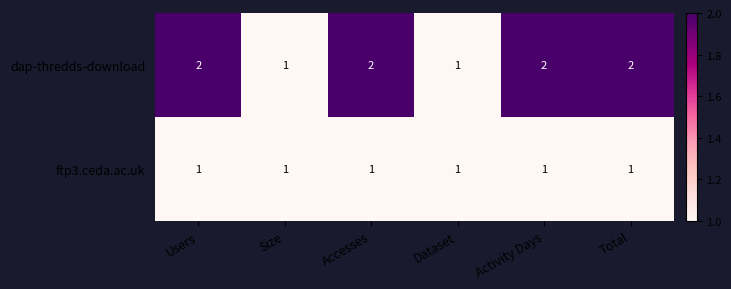

What is the total value across all series at Activity Days?

3